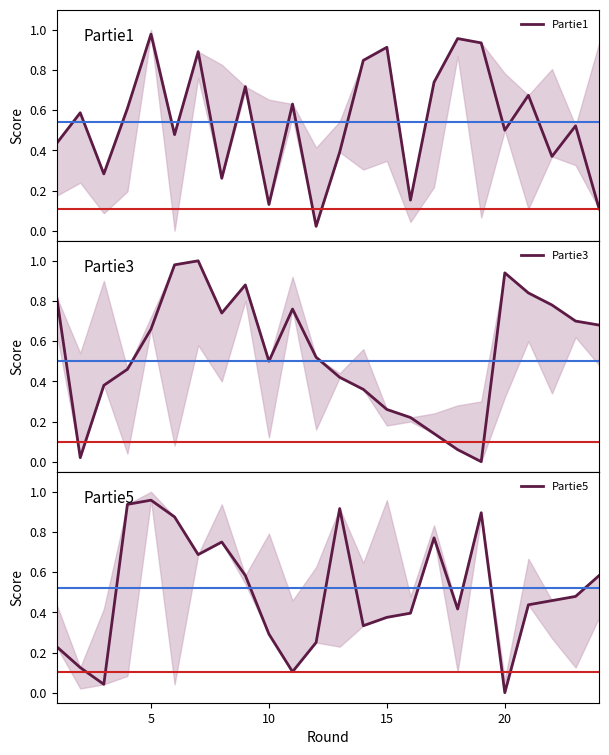

True or false: Partie1 and Partie5 cross at least once.

True